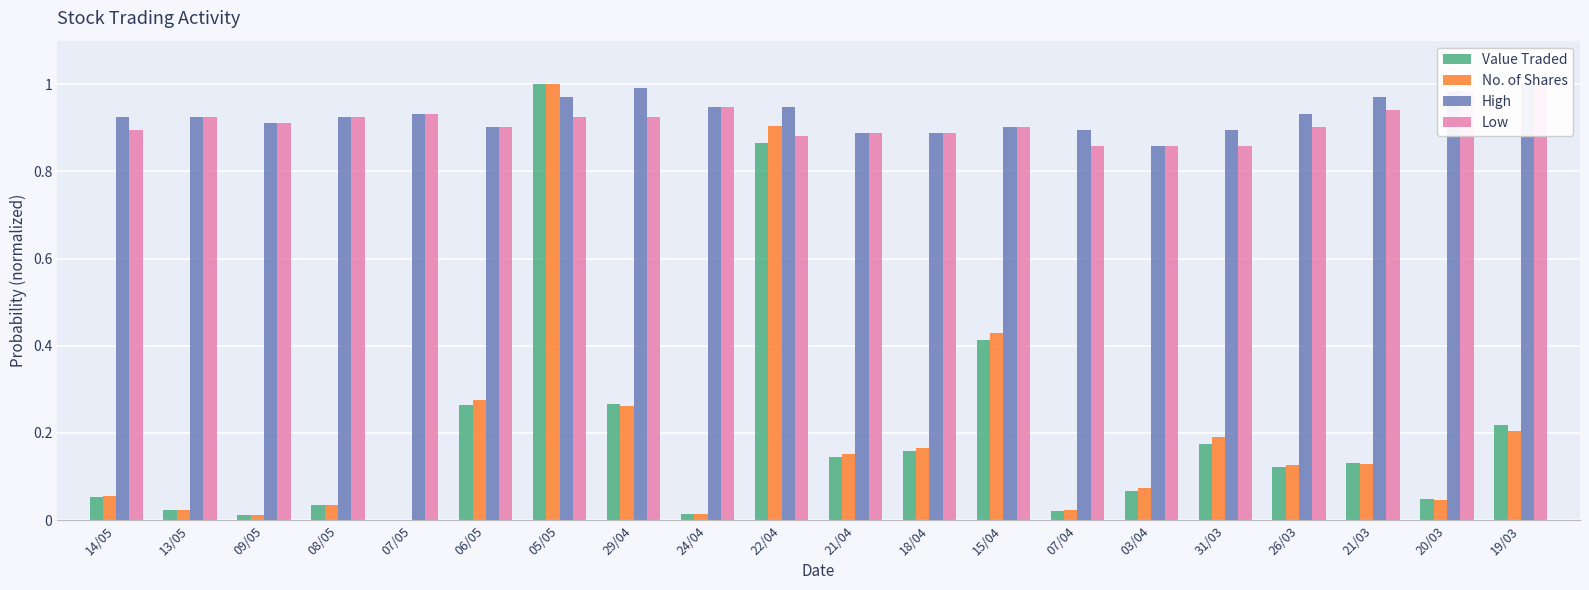

The value of Value Traded at 06/05 is 0.3. True or false?

True